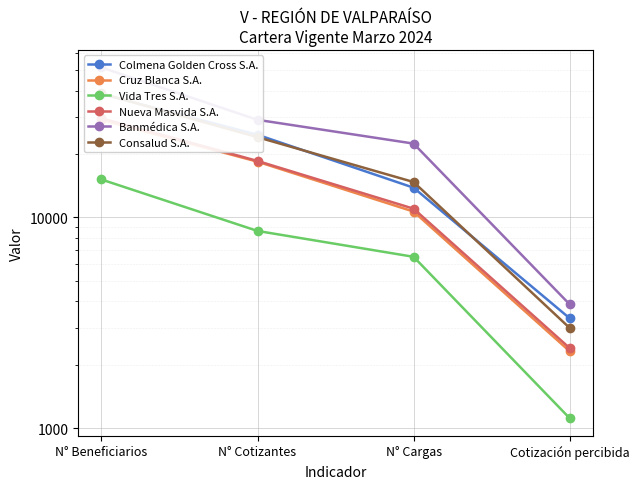

What is the spread (max minus min) of values at N° Cargas?

15902.0